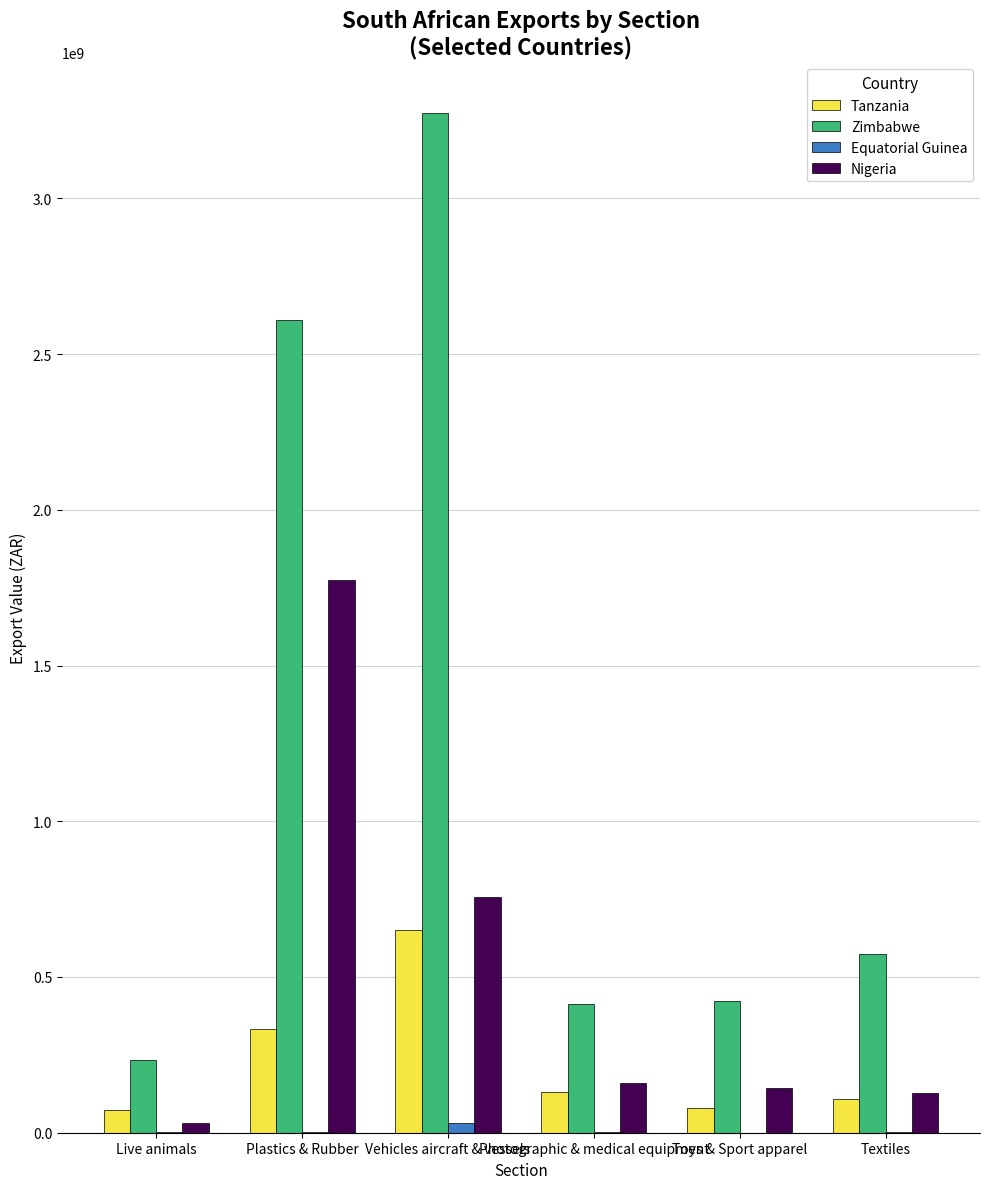

Which series has the largest total across all categories?

Zimbabwe